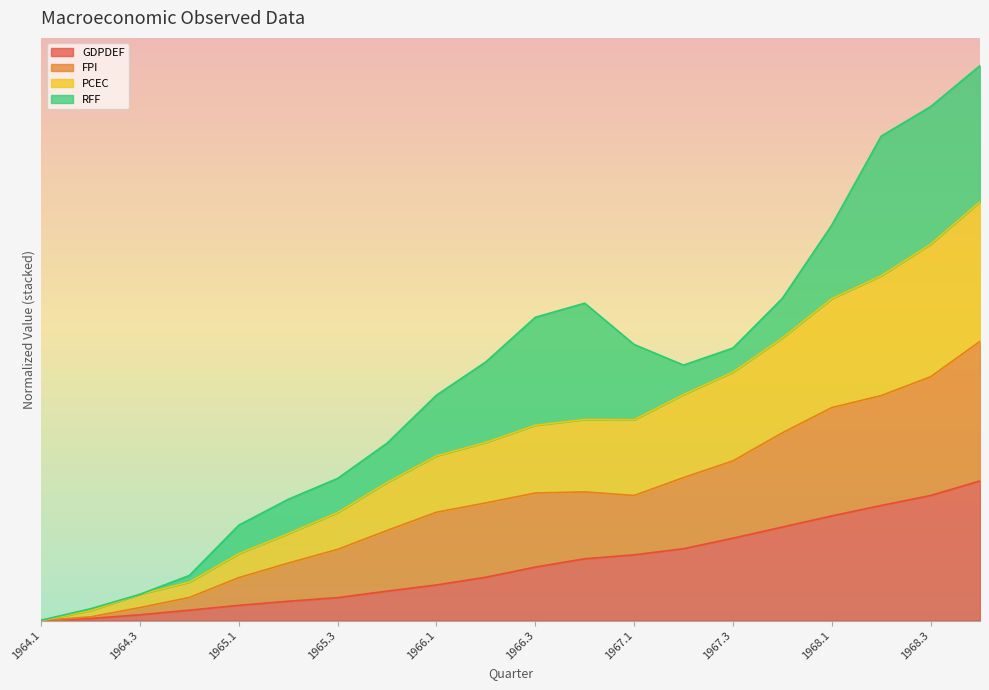

What is the total value across all series at 1965.3?

1.4